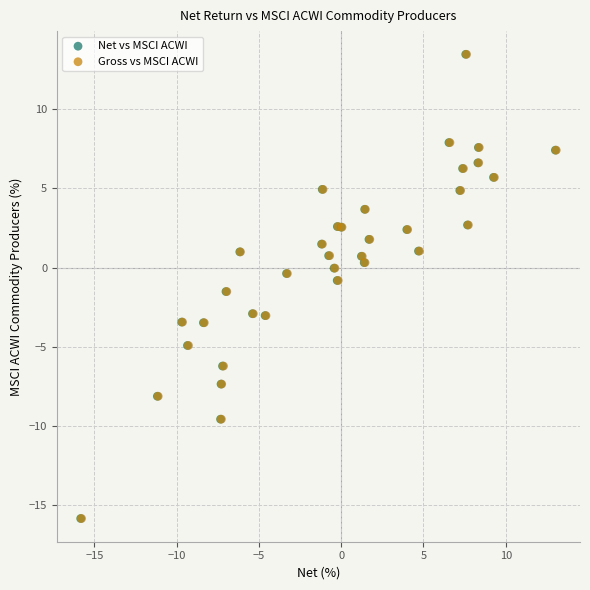

What are all the series names shown in the legend?

Net vs MSCI ACWI, Gross vs MSCI ACWI